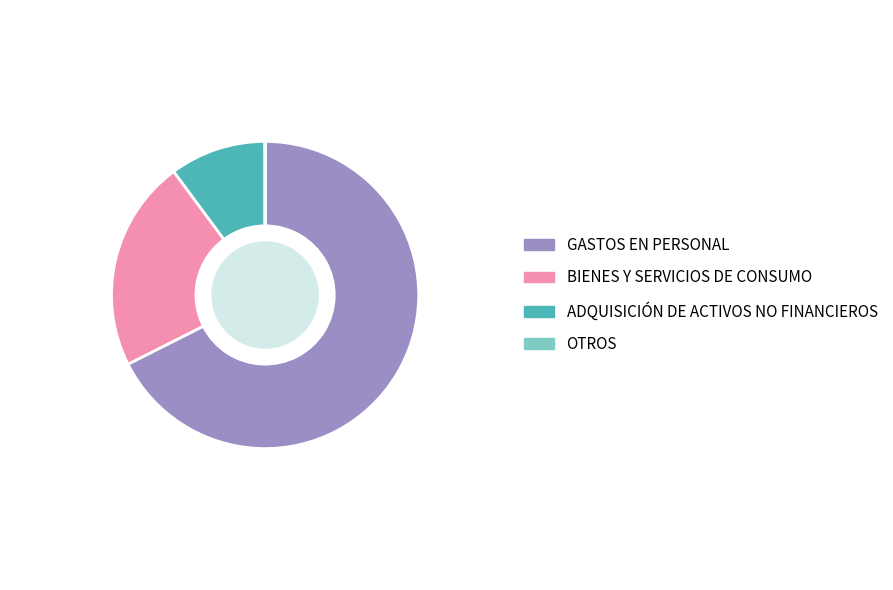

Does any single category account for the majority?

Yes